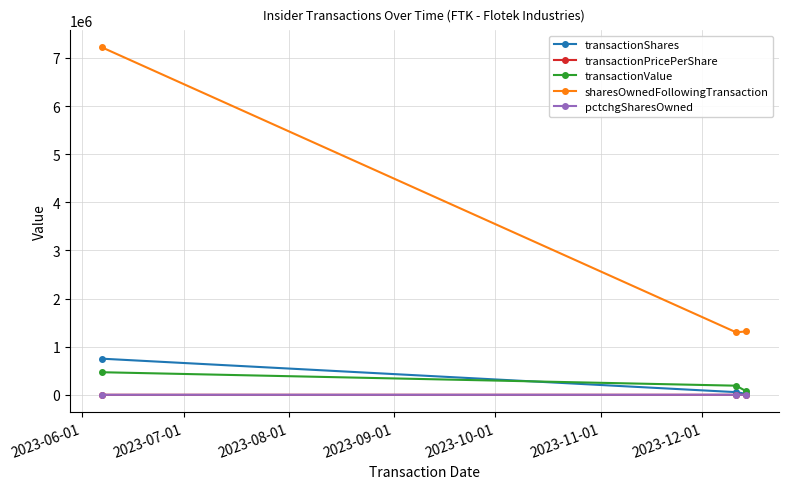

Which series has the largest range (max minus min)?

sharesOwnedFollowingTransaction